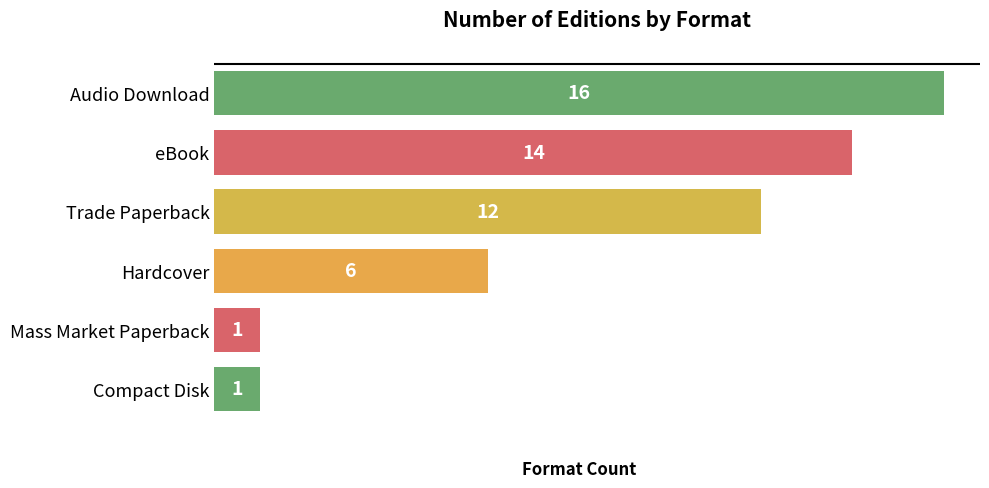

How many data points are less than 12?

3